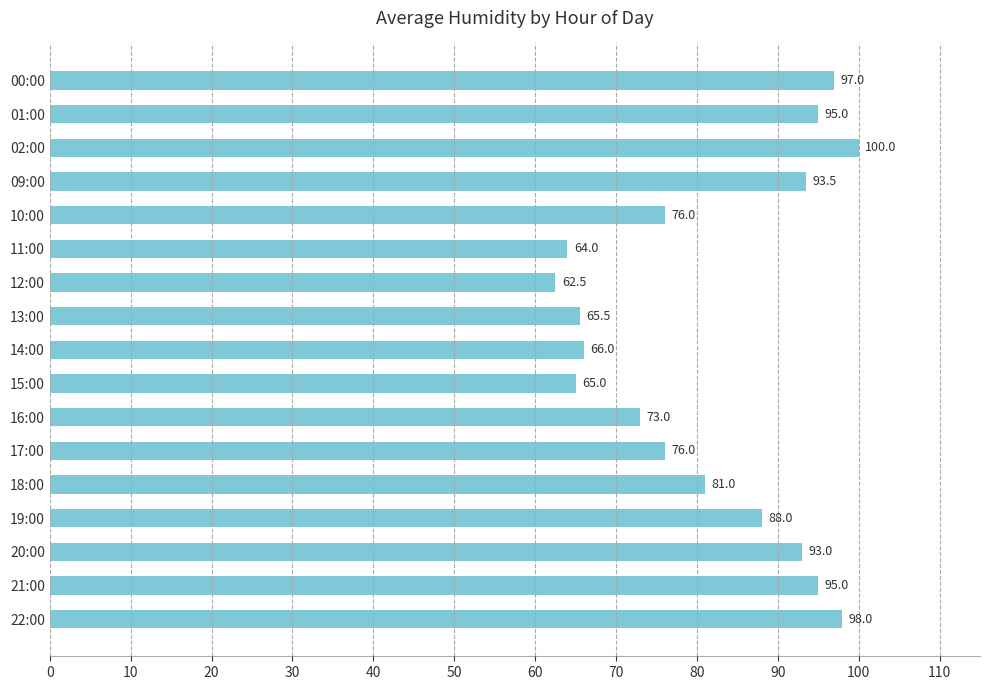

The value at 17:00 is 118.1. True or false?

False